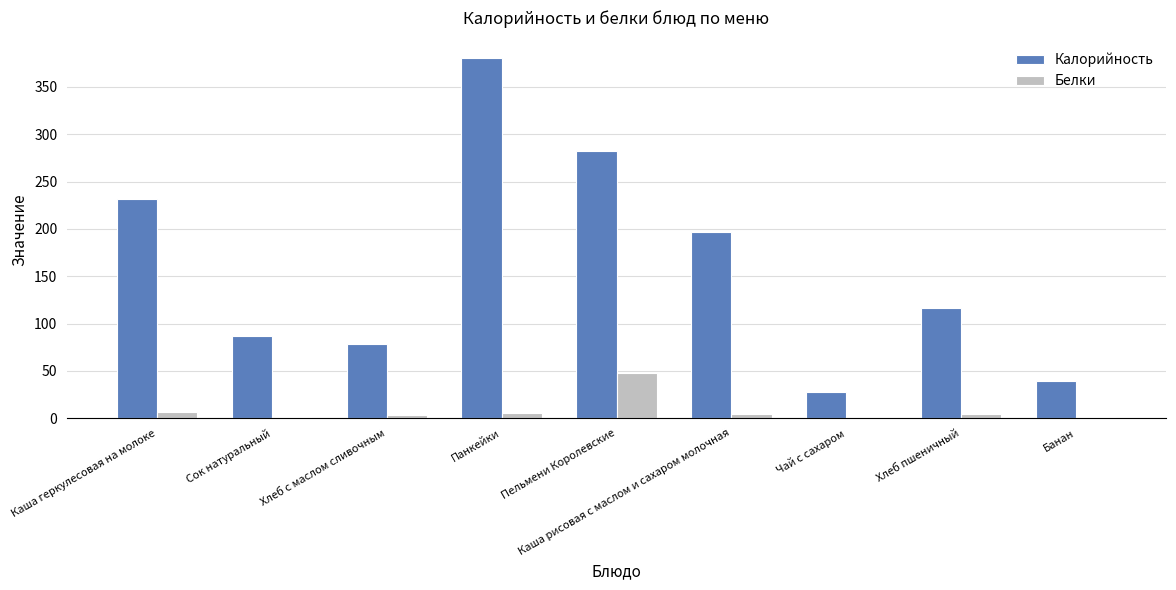

What is the sum of all Калорийность values?

1439.5